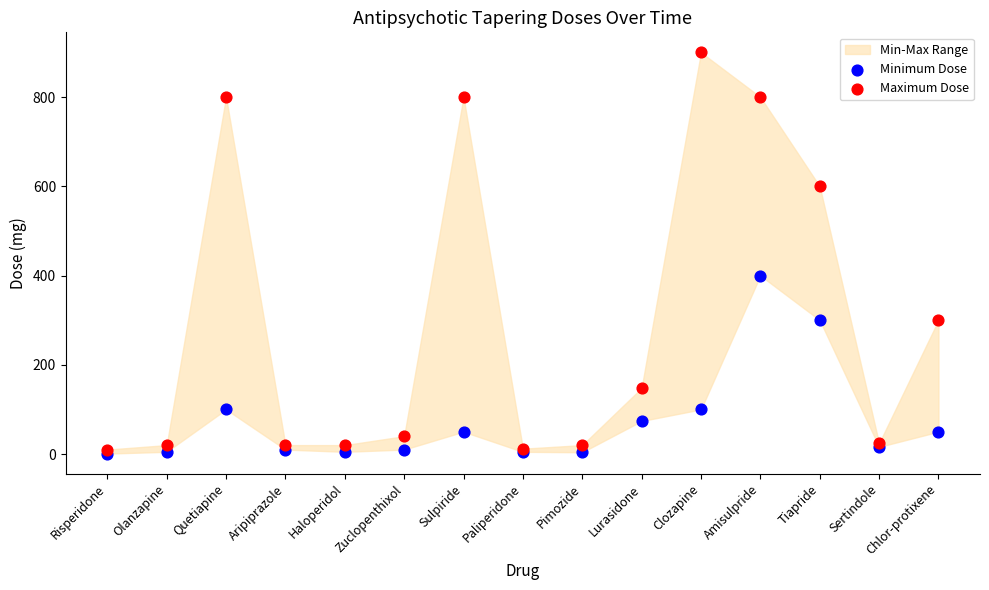

In the Maximum Dose series, what Y value is closest to 455?

600